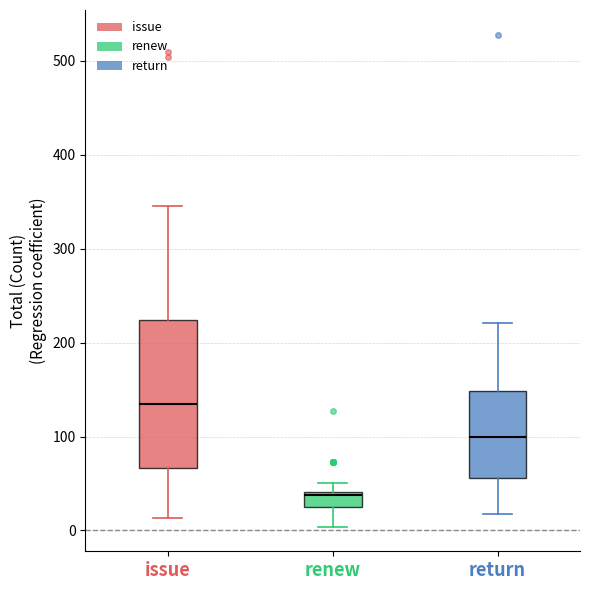

Reading left to right, transcribe this box plot: for each box, give where its median line is, the range the box spans, and where its two whiskers end, as read against the y-axis. The values are not printed on the chart, so give them approximately, as read against the axis.

issue: median 130, box 70 to 220, whiskers 10 to 350
renew: median 40, box 30 to 40, whiskers 0 to 50
return: median 100, box 60 to 150, whiskers 20 to 220